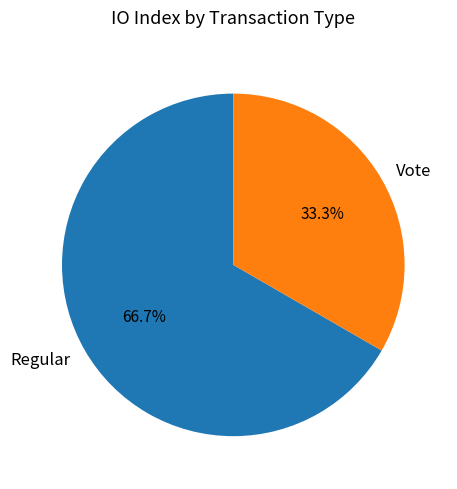

The Regular slice represents 53% of the pie. True or false?

False